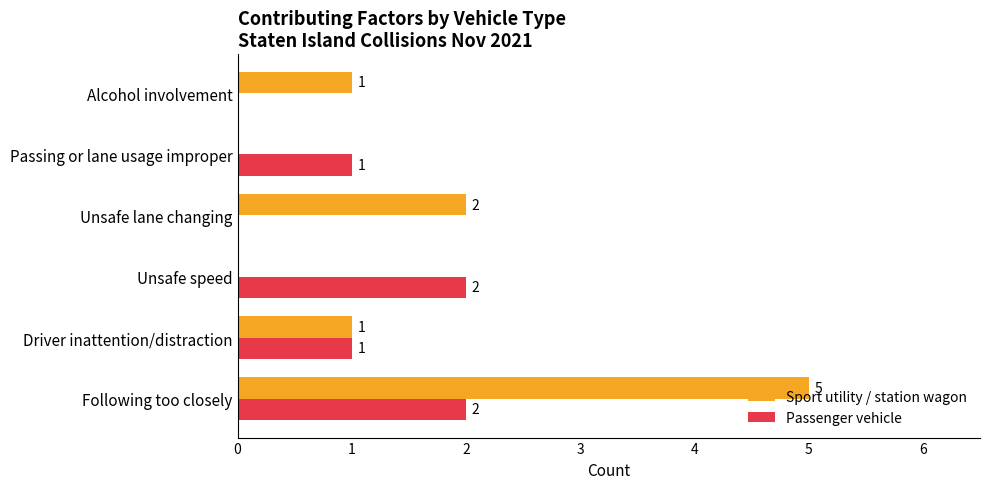

Where is Sport utility / station wagon nearest to the value 2?

Unsafe lane changing